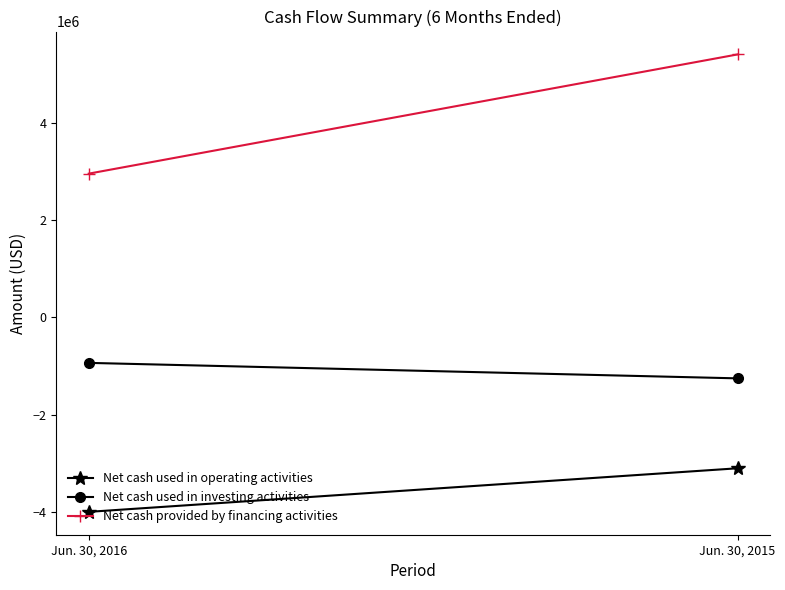

Rank the series by their average value, from lowest to highest.

Net cash used in operating activities, Net cash used in investing activities, Net cash provided by financing activities